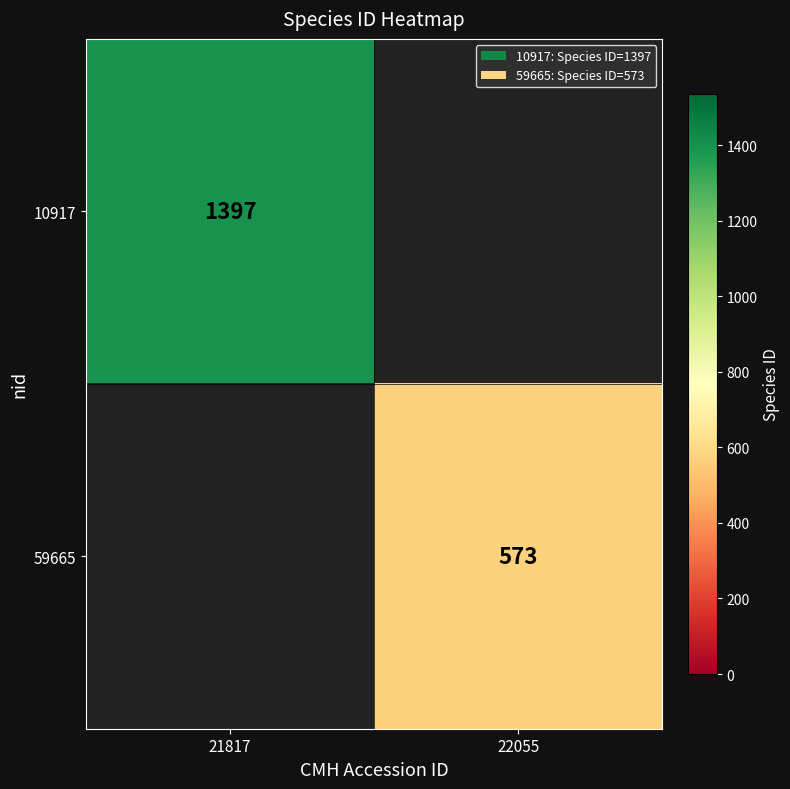

Is it true that 10917 equals 1397 at 21817?

True